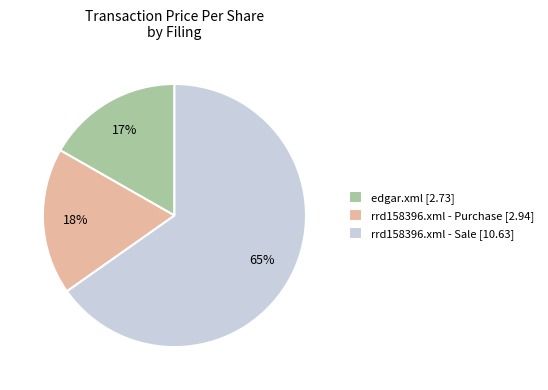

What percentage is the rrd158396.xml - Purchase [2.94] slice, to the nearest percent?

18%